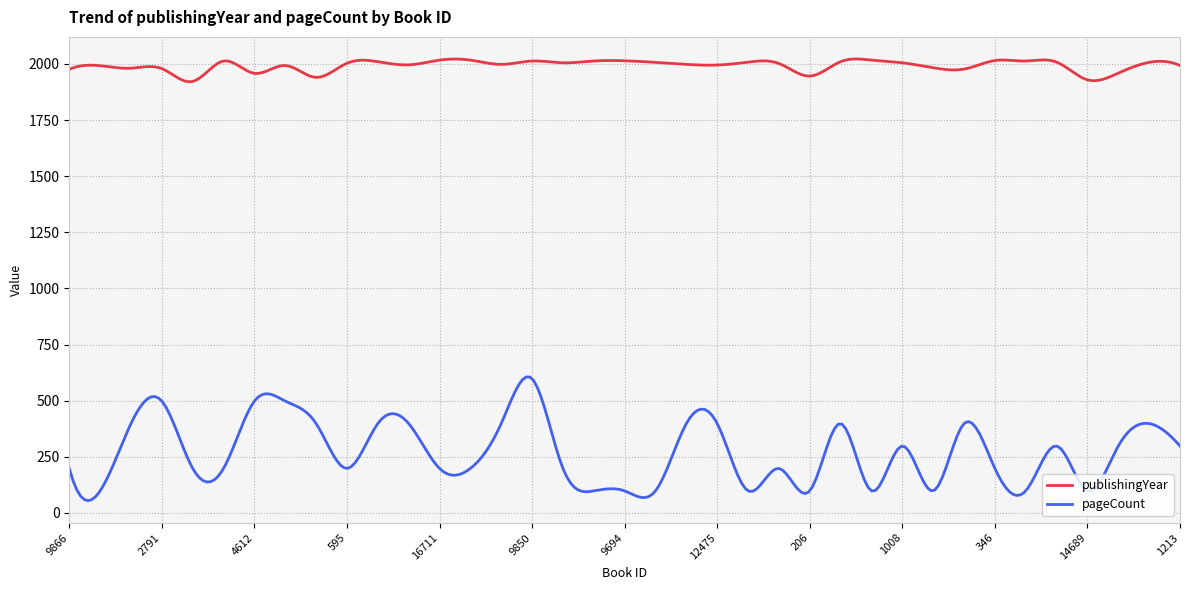

Rank the series by their average value, from highest to lowest.

publishingYear, pageCount